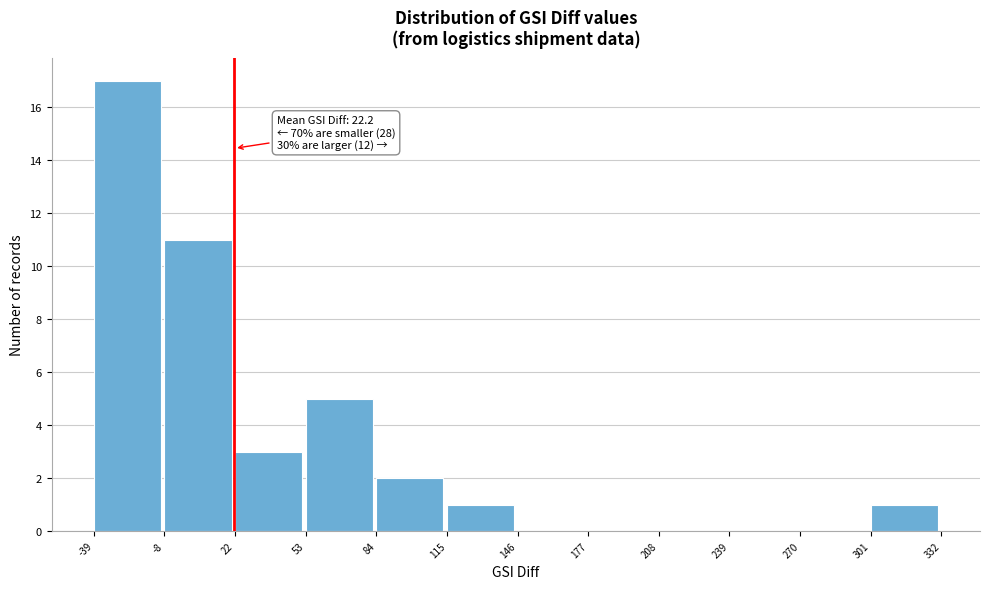

Over which range of the x-axis is the bar tallest?

-39 to -8